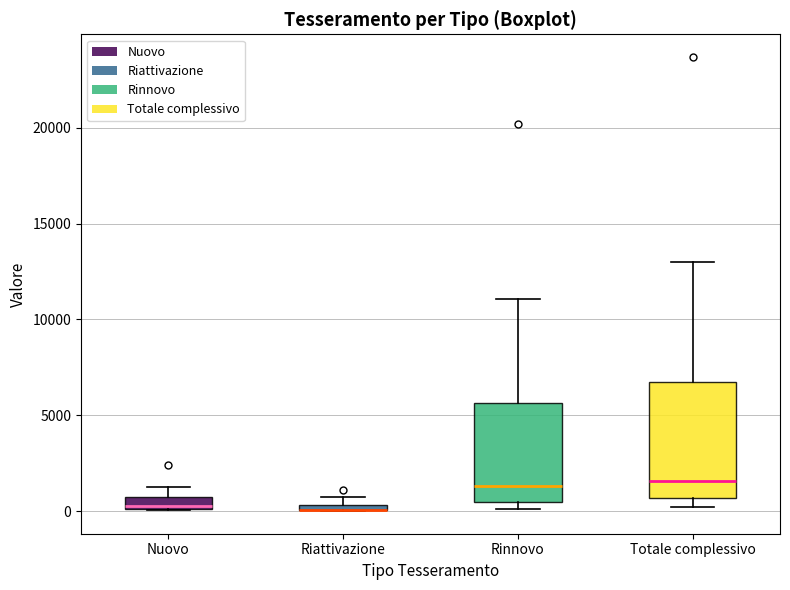

Where is the upper edge of the box for Riattivazione on the y-axis? The values are not printed on the chart, so give them approximately, as read against the axis.

500